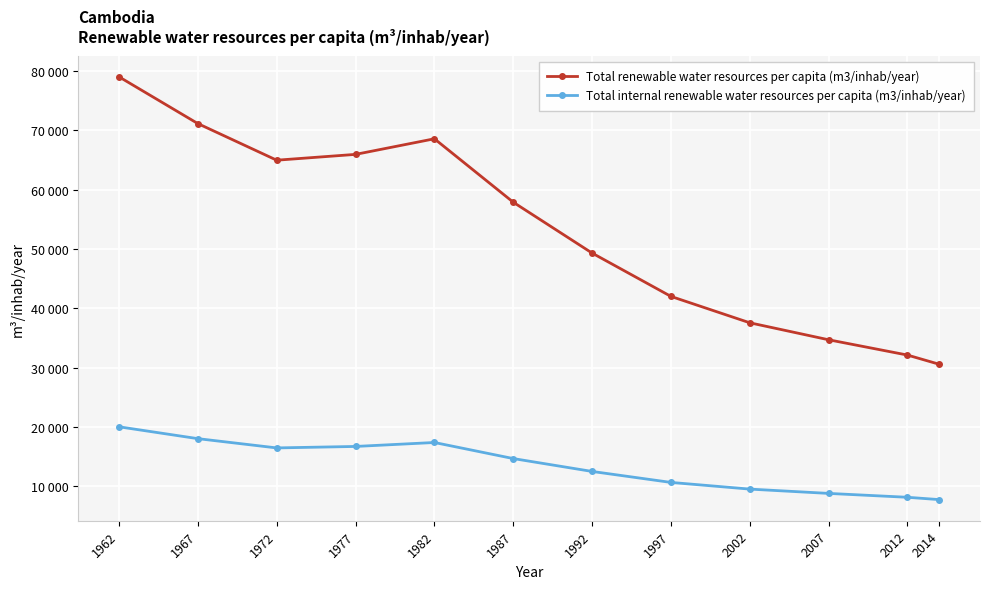

Does the chart have visible grid lines?

Yes